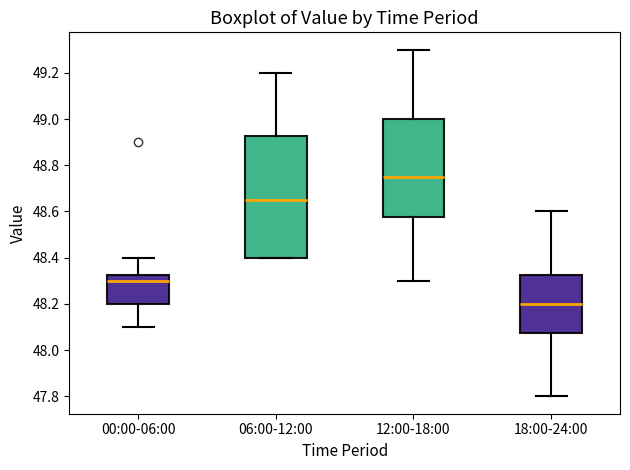

Reading left to right, read every box against the y-axis: the position of its median line, the range the box covers, and the ends of its whiskers. The values are not printed on the chart, so give them approximately, as read against the axis.

00:00-06:00: median 48.30, box 48.20 to 48.32, whiskers 48.10 to 48.40
06:00-12:00: median 48.66, box 48.40 to 48.92, whiskers 48.40 to 49.20
12:00-18:00: median 48.76, box 48.58 to 49.00, whiskers 48.30 to 49.30
18:00-24:00: median 48.20, box 48.08 to 48.32, whiskers 47.80 to 48.60